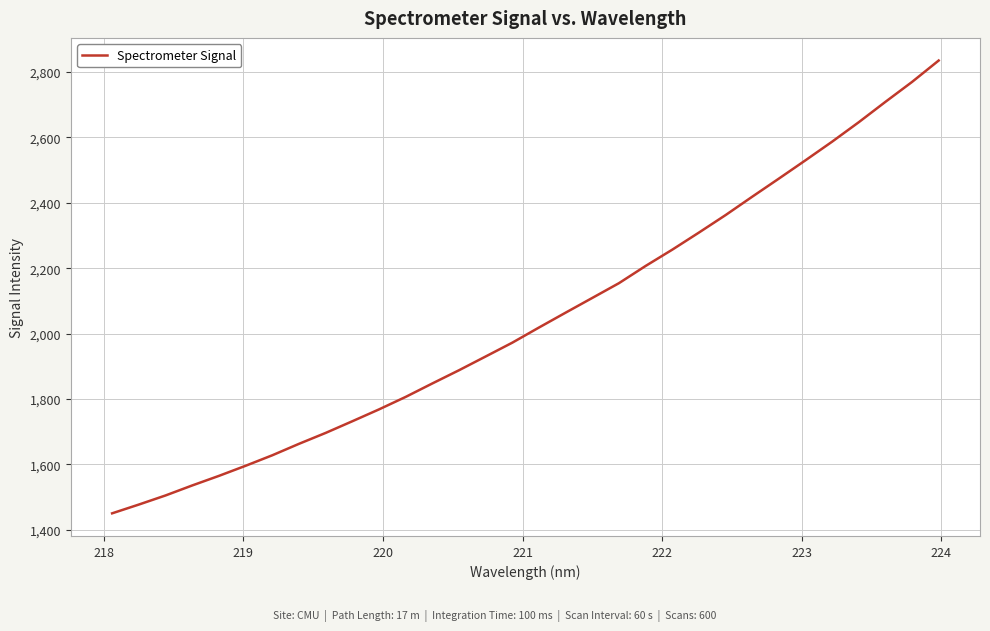

What is the difference between the maximum and minimum values?

1384.9